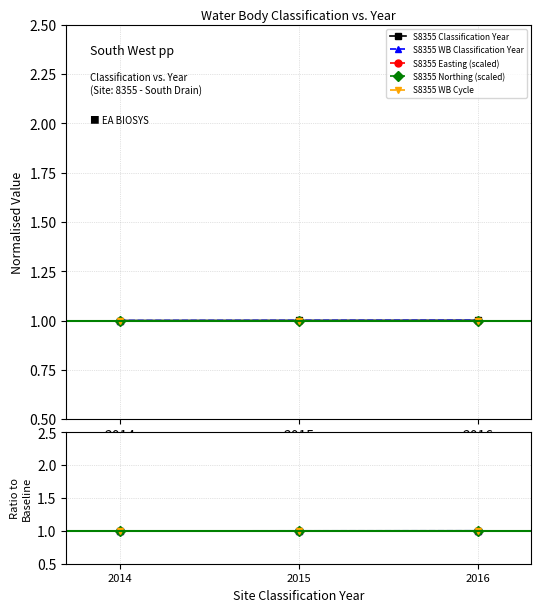

At which label is S8355 Easting (scaled) closest to 1?

2014